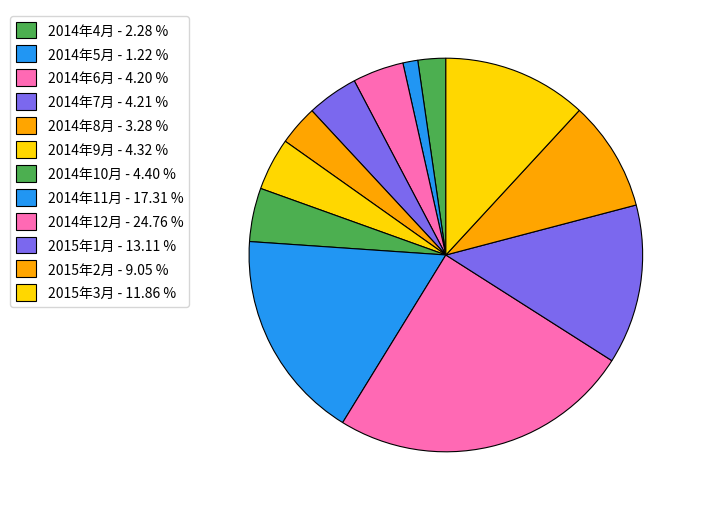

To the nearest percent, what percentage of the pie is 2014年10月?

4%